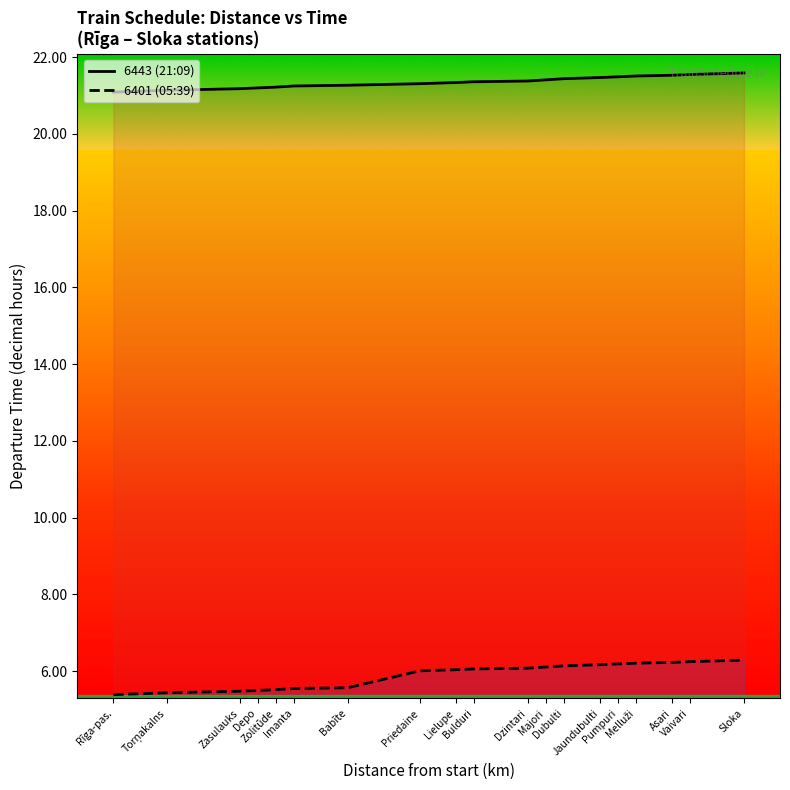

True or false: 6443 (21:09) has a value of 21.3 at Lielupe.

True